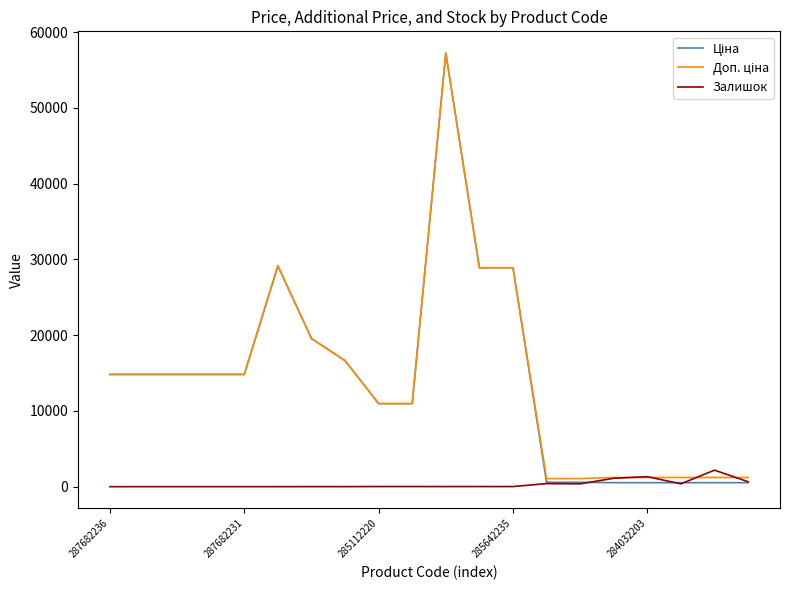

Which category has the highest value in the Ціна series?

10